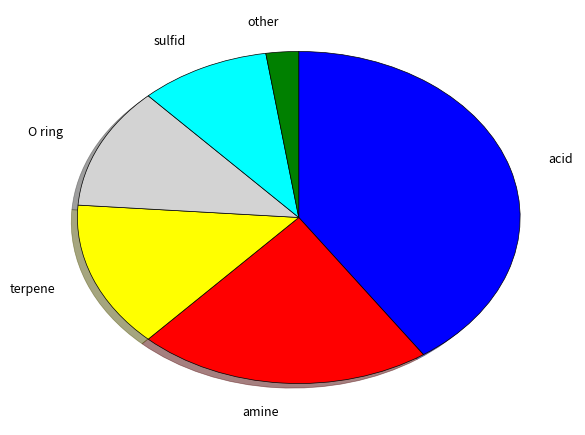

Rank the categories by value from lowest to highest.

other, sulfid, O ring, terpene, amine, acid